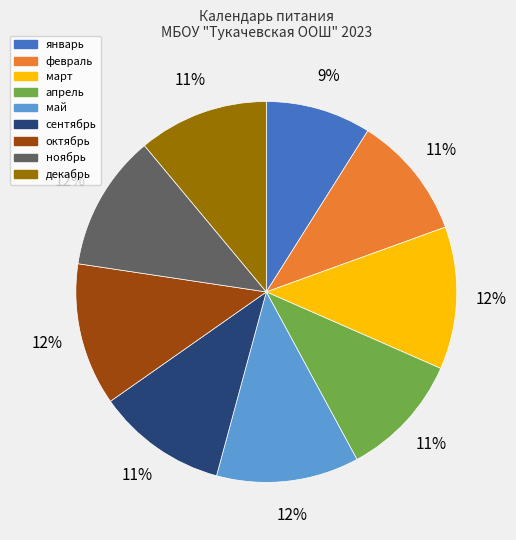

Is there any slice that represents more than half of the pie?

No